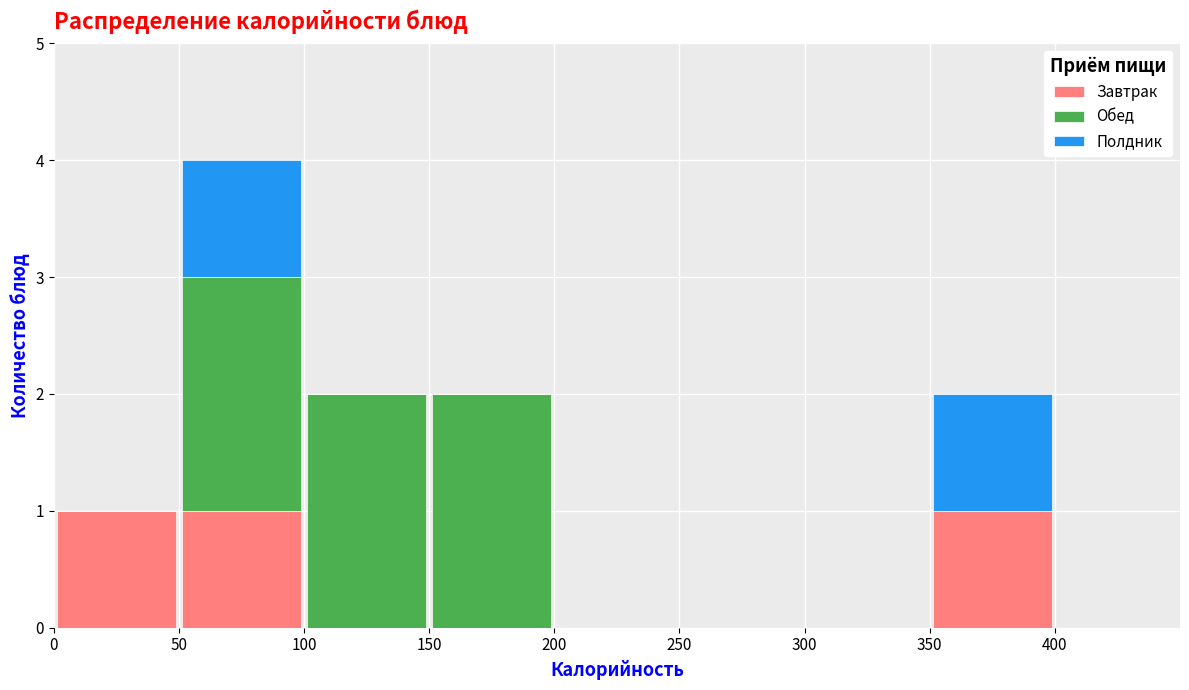

Which range on the x-axis has the tallest stacked bar (by total height)?

50 to 100